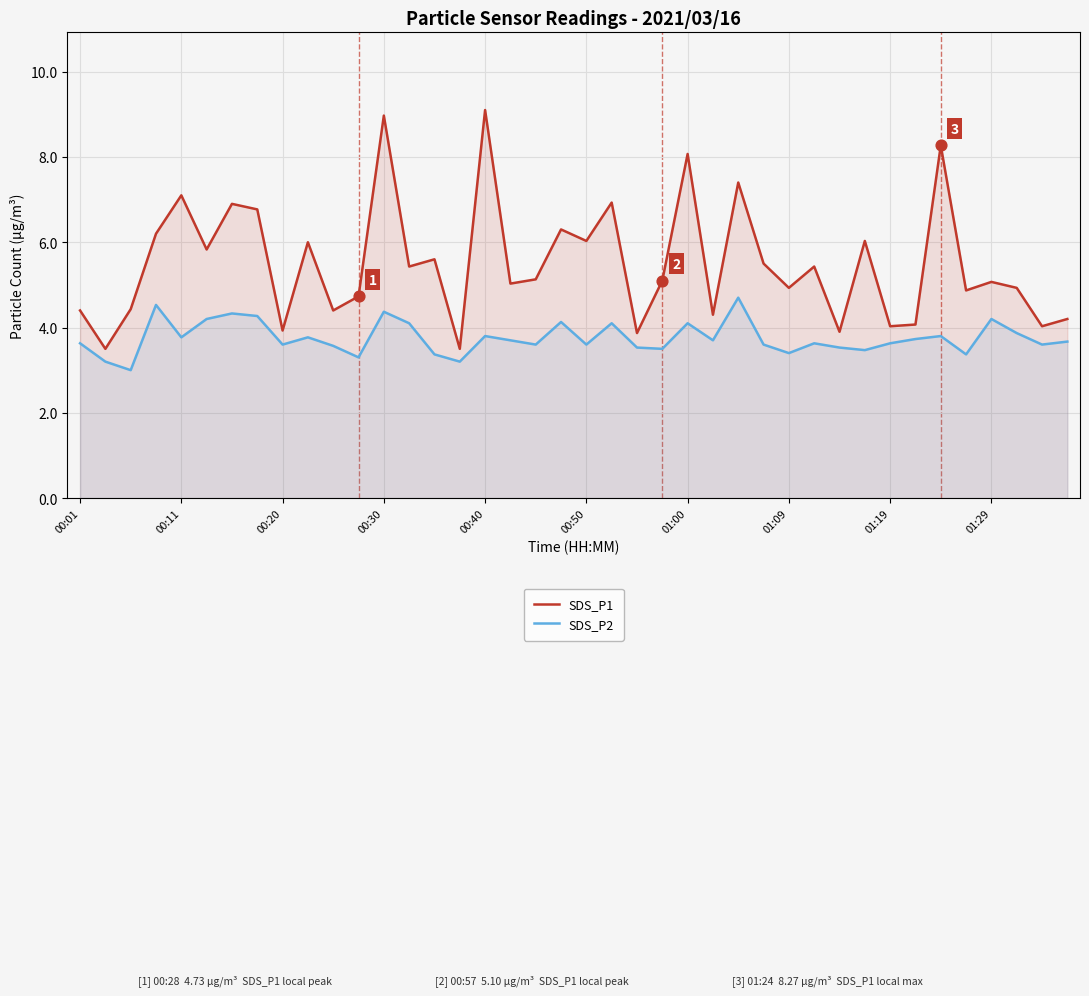

Which series has the largest Y range (max minus min)?

SDS_P1